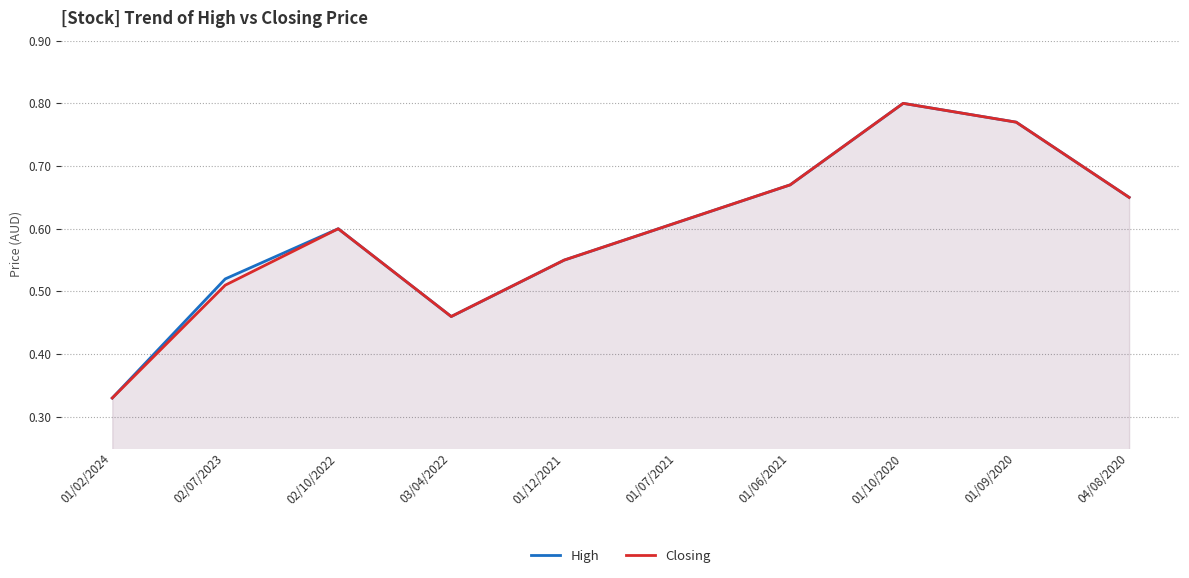

Rank the categories by Closing value from lowest to highest.

01/02/2024, 03/04/2022, 02/07/2023, 01/12/2021, 02/10/2022, 01/07/2021, 04/08/2020, 01/06/2021, 01/09/2020, 01/10/2020